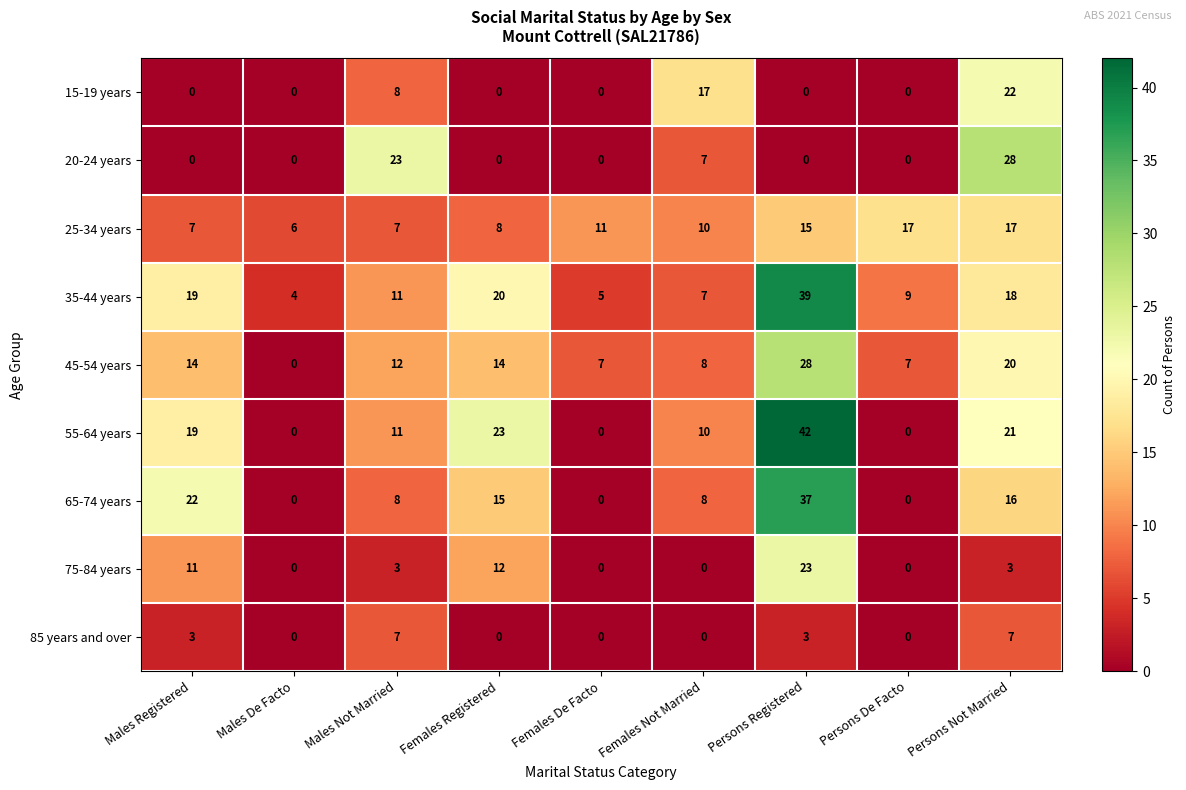

What is the total value across all series at Males Registered?

95